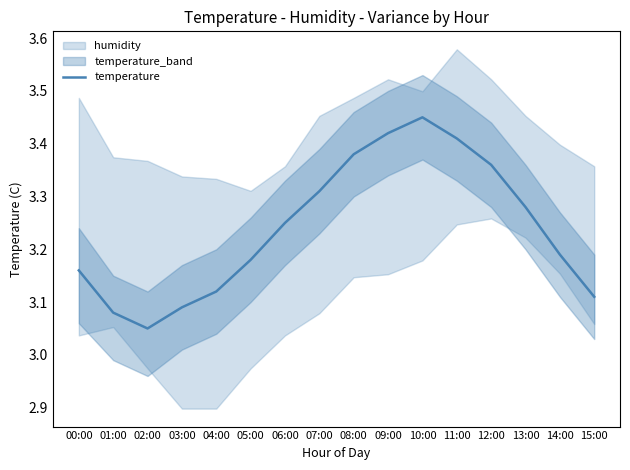

Which has a higher value, 02:00 or 11:00?

11:00